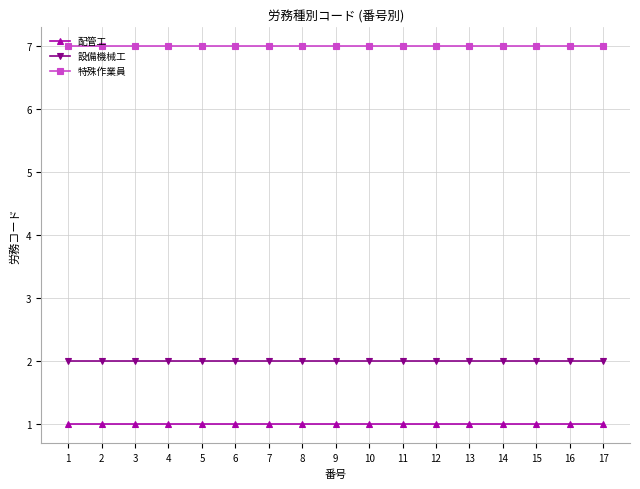

True or false: 特殊作業員 has a value of 4 at 10.

False